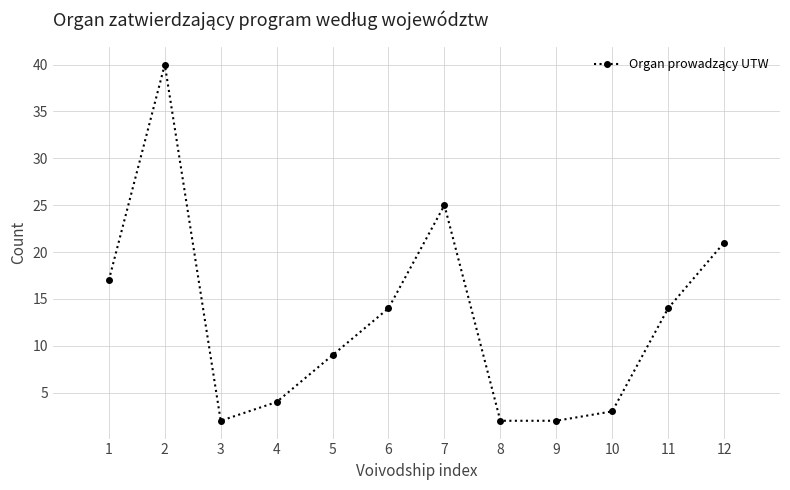

Count the number of categories in the chart.

12